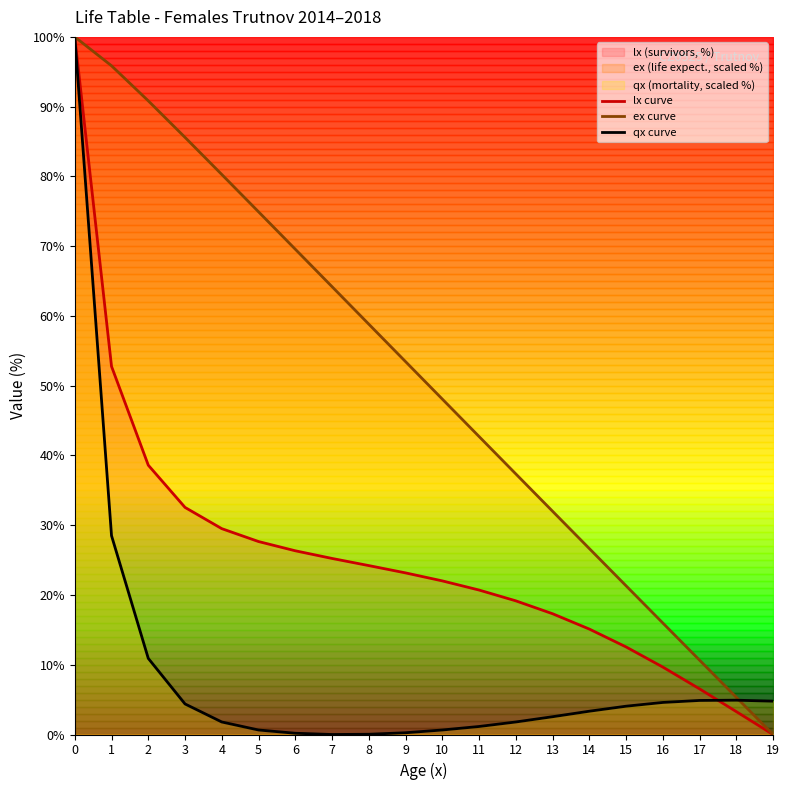

What is the difference between the ex curve values at 6 and 0?

30.4